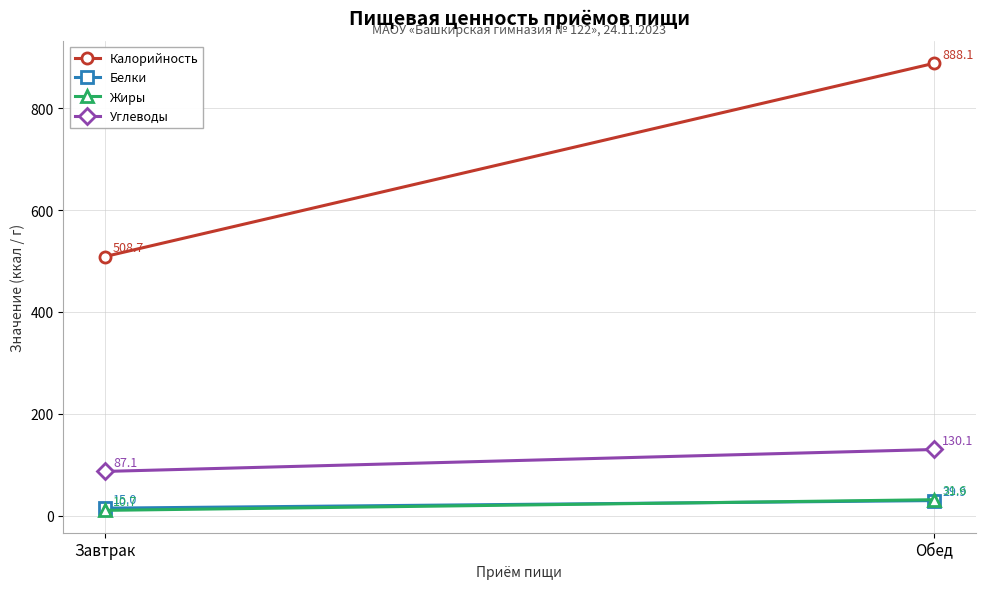

At which label does Белки reach its minimum?

Завтрак